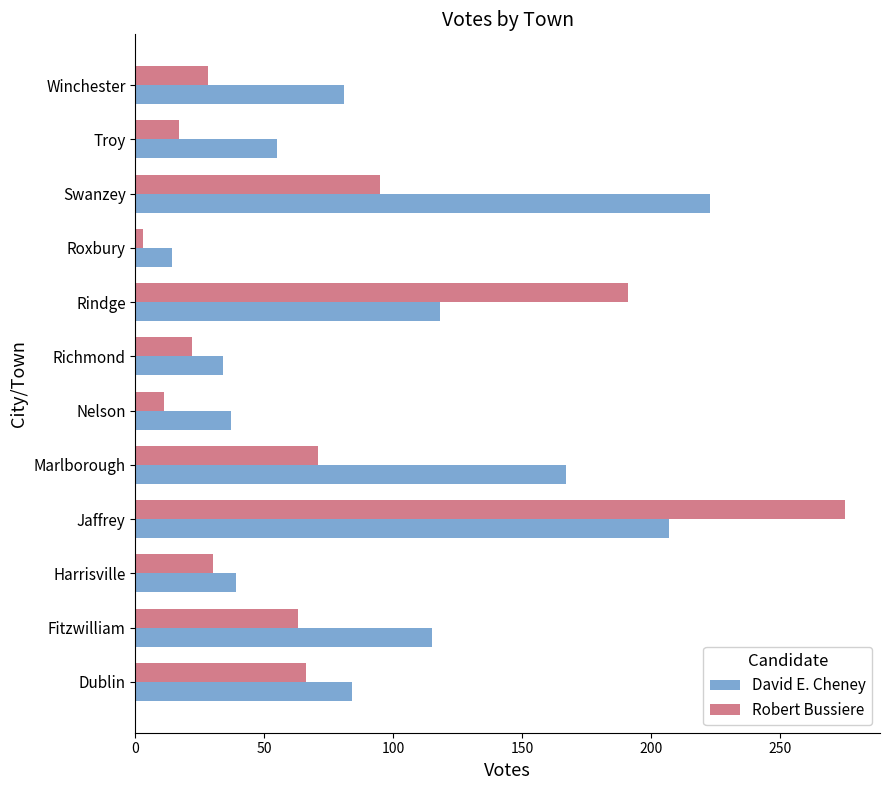

What is the difference between the maximum and minimum values in the David E. Cheney series?

209